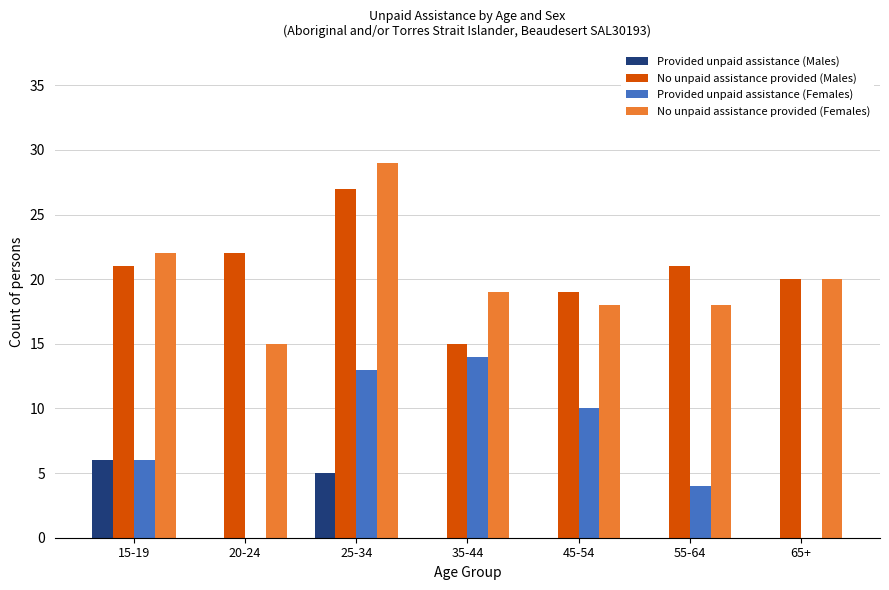

What is the total value across all series at 45-54?

47